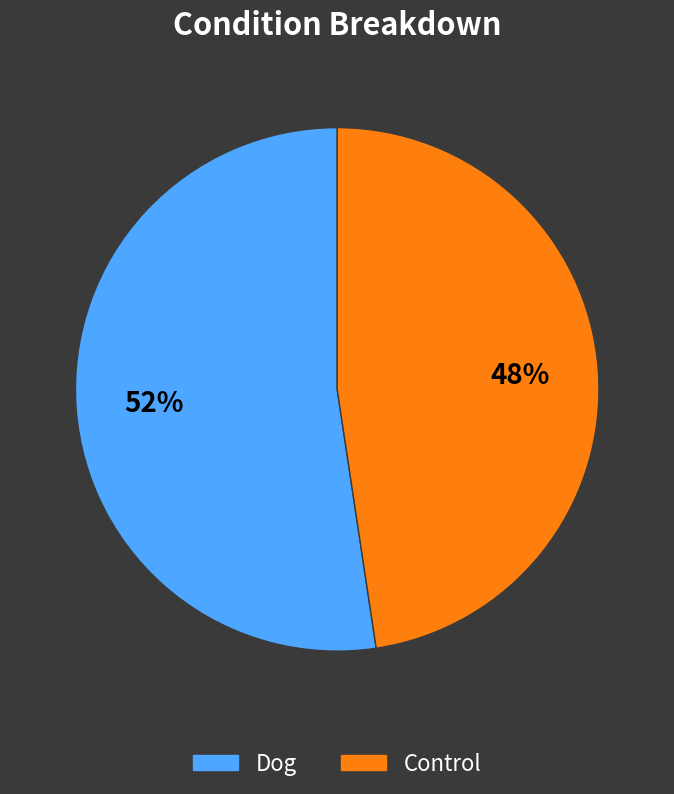

Is there any slice that represents more than half of the pie?

Yes